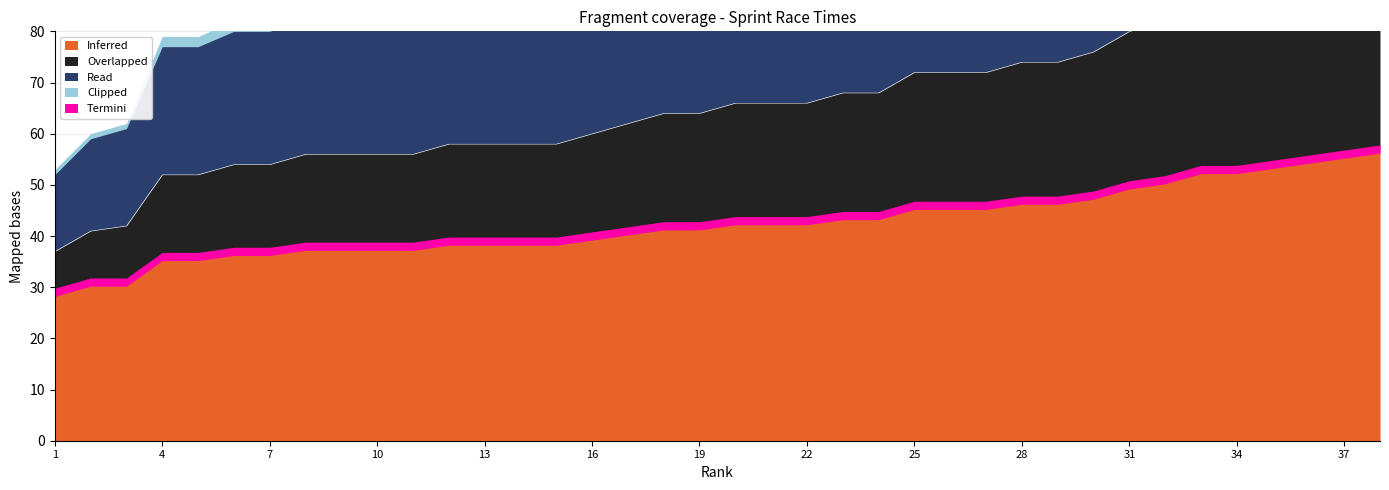

What is the difference between the maximum and minimum values in the Inferred series?

28